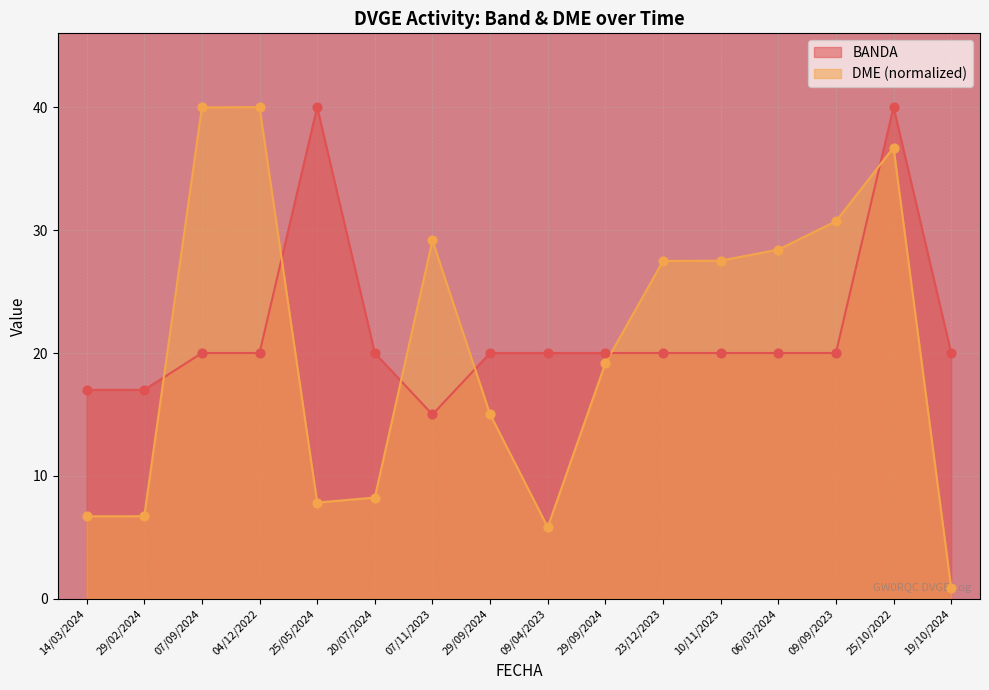

Which series has the largest total across all categories?

BANDA